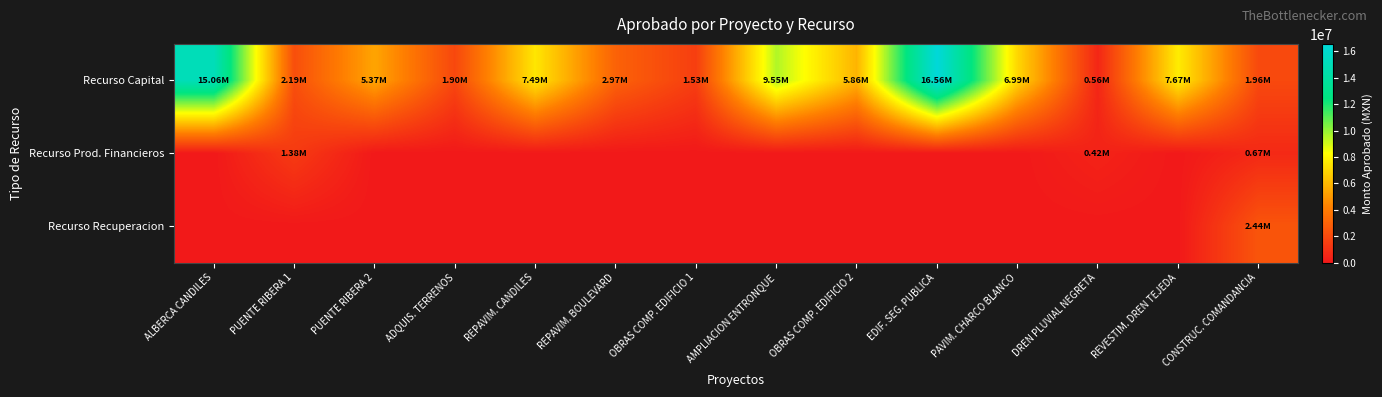

Reading left to right, transcribe all the data shown in this chart.

Recurso Capital: ALBERCA CANDILES=15055314.6	PUENTE RIBERA 1=2190380.2	PUENTE RIBERA 2=5372959.1	ADQUIS. TERRENOS=1900000.0	REPAVIM. CANDILES=7485797.5	REPAVIM. BOULEVARD=2971106.5	OBRAS COMP. EDIFICIO 1=1530146.0	AMPLIACION ENTRONQUE=9548989.4	OBRAS COMP. EDIFICIO 2=5856044.9	EDIF. SEG. PUBLICA=16563555.4	PAVIM. CHARCO BLANCO=6994303.5	DREN PLUVIAL NEGRETA=557409.7	REVESTIM. DREN TEJEDA=7674221.2	CONSTRUC. COMANDANCIA=1964034.0
Recurso Prod. Financieros: ALBERCA CANDILES=0.0	PUENTE RIBERA 1=1375984.8	PUENTE RIBERA 2=0.0	ADQUIS. TERRENOS=0.0	REPAVIM. CANDILES=0.0	REPAVIM. BOULEVARD=0.0	OBRAS COMP. EDIFICIO 1=0.0	AMPLIACION ENTRONQUE=0.0	OBRAS COMP. EDIFICIO 2=0.0	EDIF. SEG. PUBLICA=0.0	PAVIM. CHARCO BLANCO=0.0	DREN PLUVIAL NEGRETA=424010.2	REVESTIM. DREN TEJEDA=0.0	CONSTRUC. COMANDANCIA=666461.2
Recurso Recuperacion: ALBERCA CANDILES=0.0	PUENTE RIBERA 1=0.0	PUENTE RIBERA 2=0.0	ADQUIS. TERRENOS=0.0	REPAVIM. CANDILES=0.0	REPAVIM. BOULEVARD=0.0	OBRAS COMP. EDIFICIO 1=0.0	AMPLIACION ENTRONQUE=0.0	OBRAS COMP. EDIFICIO 2=0.0	EDIF. SEG. PUBLICA=0.0	PAVIM. CHARCO BLANCO=0.0	DREN PLUVIAL NEGRETA=0.0	REVESTIM. DREN TEJEDA=0.0	CONSTRUC. COMANDANCIA=2441480.1